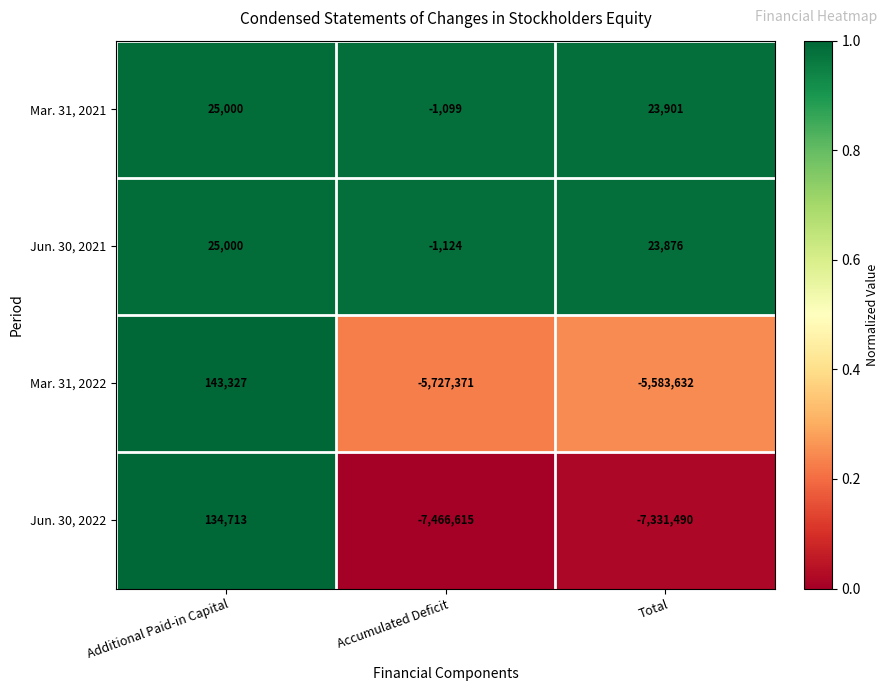

The value of Mar. 31, 2021 at Total is 23901. True or false?

True